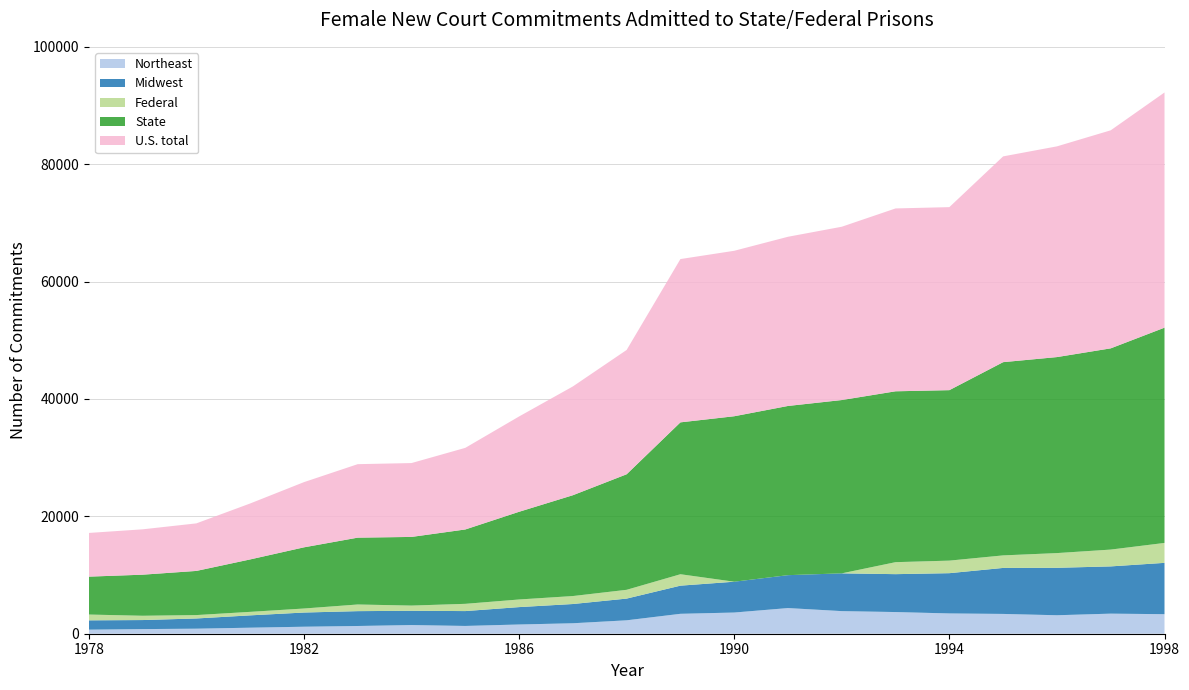

Reading left to right, list all the values displayed in this chart.

Northeast: 1978=692	1979=787	1980=859	1981=1028	1982=1193	1983=1318	1984=1478	1985=1326	1986=1572	1987=1784	1988=2286	1989=3394	1990=3611	1991=4372	1992=3852	1993=3693	1994=3457	1995=3373	1996=3149	1997=3422	1998=3329
Midwest: 1978=1589	1979=1542	1980=1740	1981=2100	1982=2417	1983=2530	1984=2430	1985=2532	1986=2964	1987=3278	1988=3700	1989=4796	1990=5252	1991=5607	1992=6436	1993=6457	1994=6859	1995=7838	1996=8083	1997=8049	1998=8746
Federal: 1978=988	1979=732	1980=578	1981=598	1982=685	1983=1133	1984=888	1985=1235	1986=1298	1987=1358	1988=1498	1989=1947	1990=0	1991=0	1992=0	1993=2043	1994=2140	1995=2136	1996=2508	1997=2866	1998=3395
State: 1978=6457	1979=6997	1980=7523	1981=8933	1982=10423	1983=11388	1984=11697	1985=12670	1986=14942	1987=17177	1988=19684	1989=25877	1990=28192	1991=28829	1992=29529	1993=29114	1994=29045	1995=32925	1996=33396	1997=34286	1998=36678
U.S. total: 1978=7445	1979=7729	1980=8101	1981=9531	1982=11108	1983=12521	1984=12585	1985=13905	1986=16240	1987=18535	1988=21182	1989=27824	1990=28192	1991=28829	1992=29529	1993=31157	1994=31185	1995=35061	1996=35904	1997=37152	1998=40073